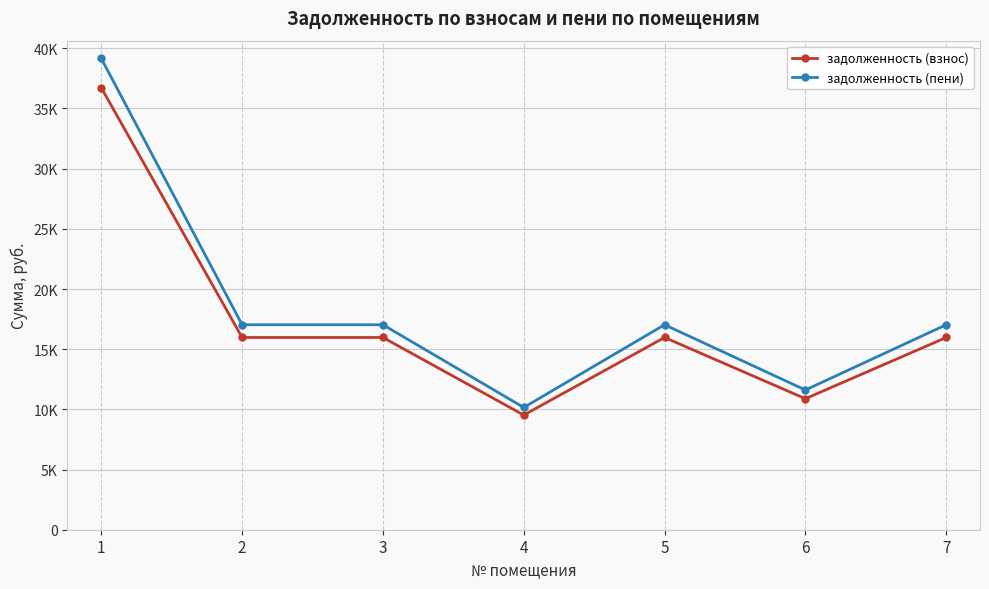

True or false: задолженность (взнос) and задолженность (пени) cross at least once.

False